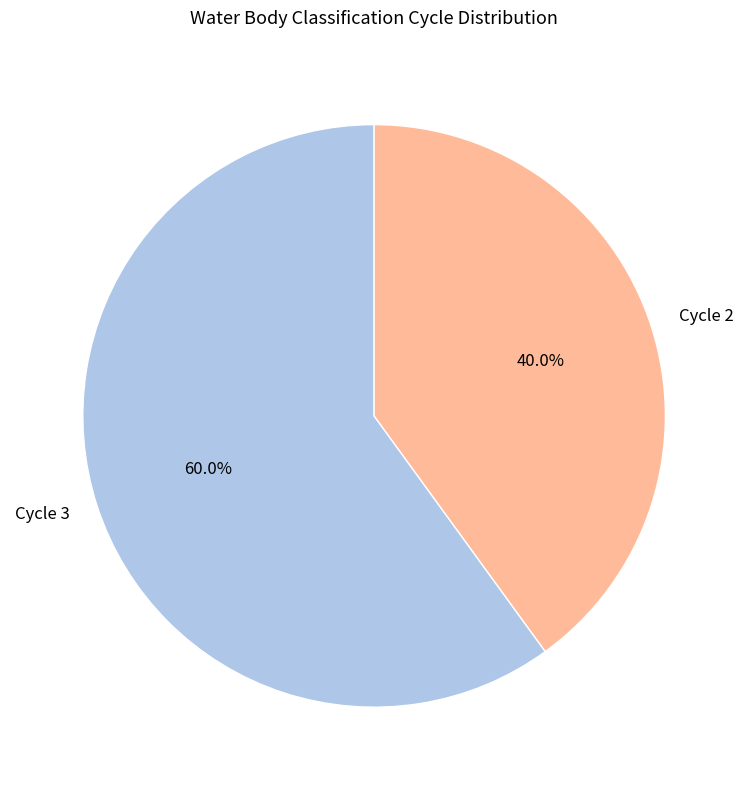

To the nearest percent, what portion does Cycle 3 represent?

60%